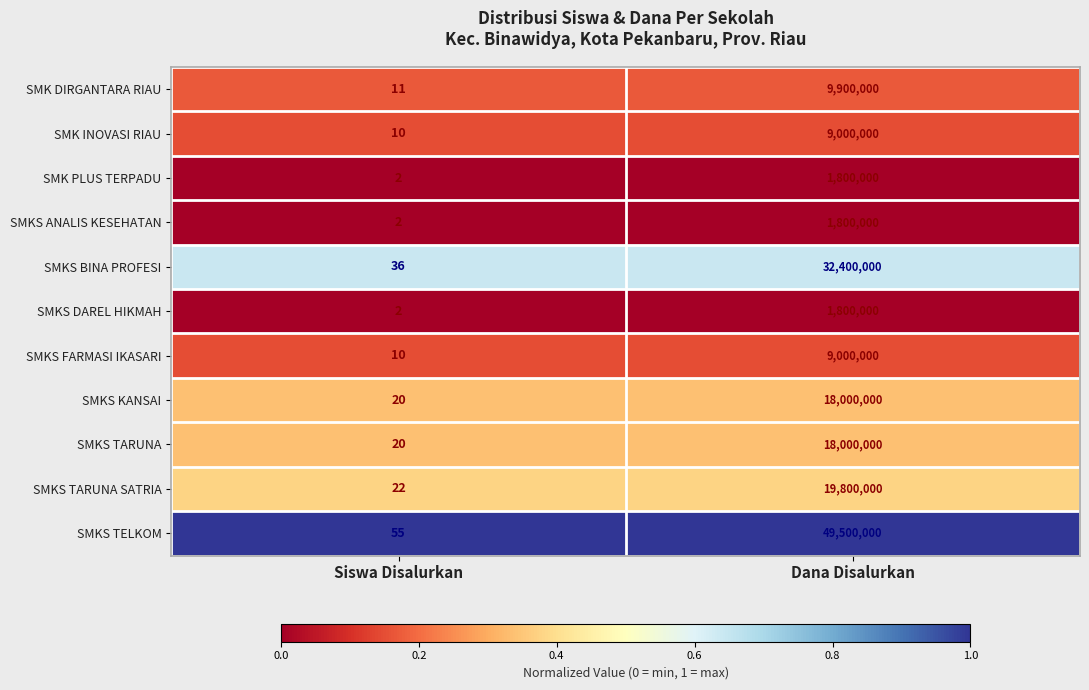

Reading left to right, extract all data points from this chart.

SMK DIRGANTARA RIAU: Siswa Disalurkan=11	Dana Disalurkan=9900000
SMK INOVASI RIAU: Siswa Disalurkan=10	Dana Disalurkan=9000000
SMK PLUS TERPADU: Siswa Disalurkan=2	Dana Disalurkan=1800000
SMKS ANALIS KESEHATAN: Siswa Disalurkan=2	Dana Disalurkan=1800000
SMKS BINA PROFESI: Siswa Disalurkan=36	Dana Disalurkan=32400000
SMKS DAREL HIKMAH: Siswa Disalurkan=2	Dana Disalurkan=1800000
SMKS FARMASI IKASARI: Siswa Disalurkan=10	Dana Disalurkan=9000000
SMKS KANSAI: Siswa Disalurkan=20	Dana Disalurkan=18000000
SMKS TARUNA: Siswa Disalurkan=20	Dana Disalurkan=18000000
SMKS TARUNA SATRIA: Siswa Disalurkan=22	Dana Disalurkan=19800000
SMKS TELKOM: Siswa Disalurkan=55	Dana Disalurkan=49500000